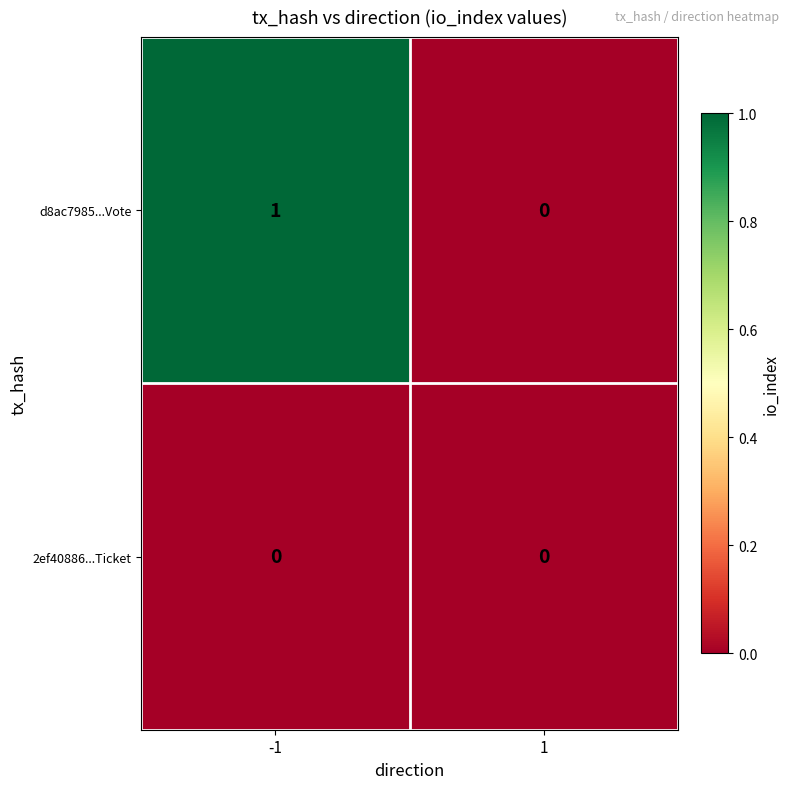

Rank the series by their maximum value, from lowest to highest.

2ef40886...Ticket, d8ac7985...Vote